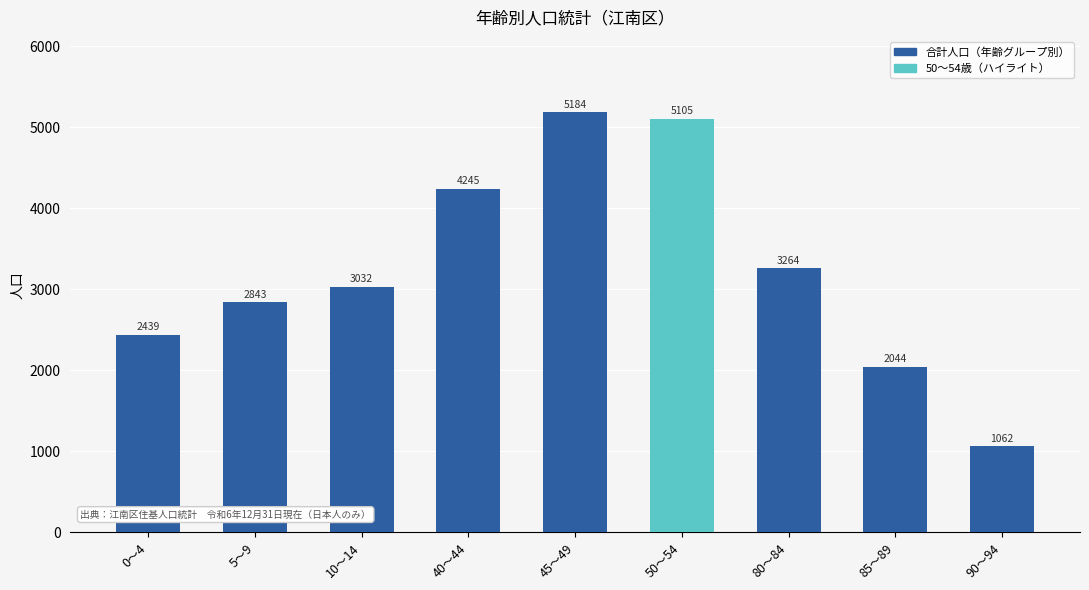

True or false: the data shows 1973 at 40～44.

False